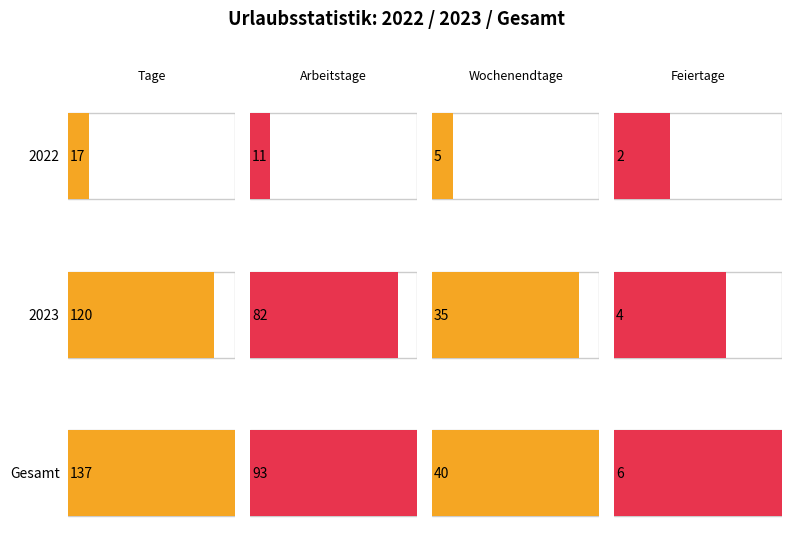

How many values in the Wochenendtage series are below 35?

1